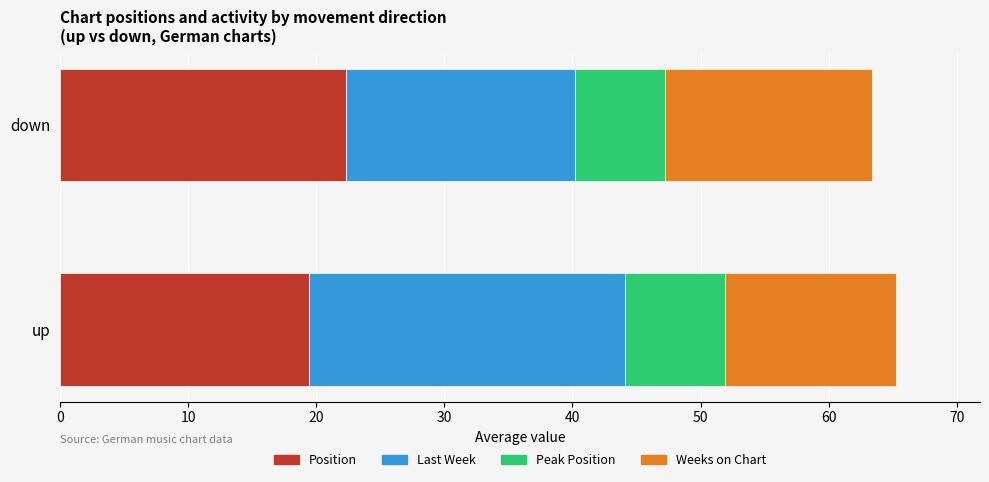

What is the total value across all series at down?

63.4